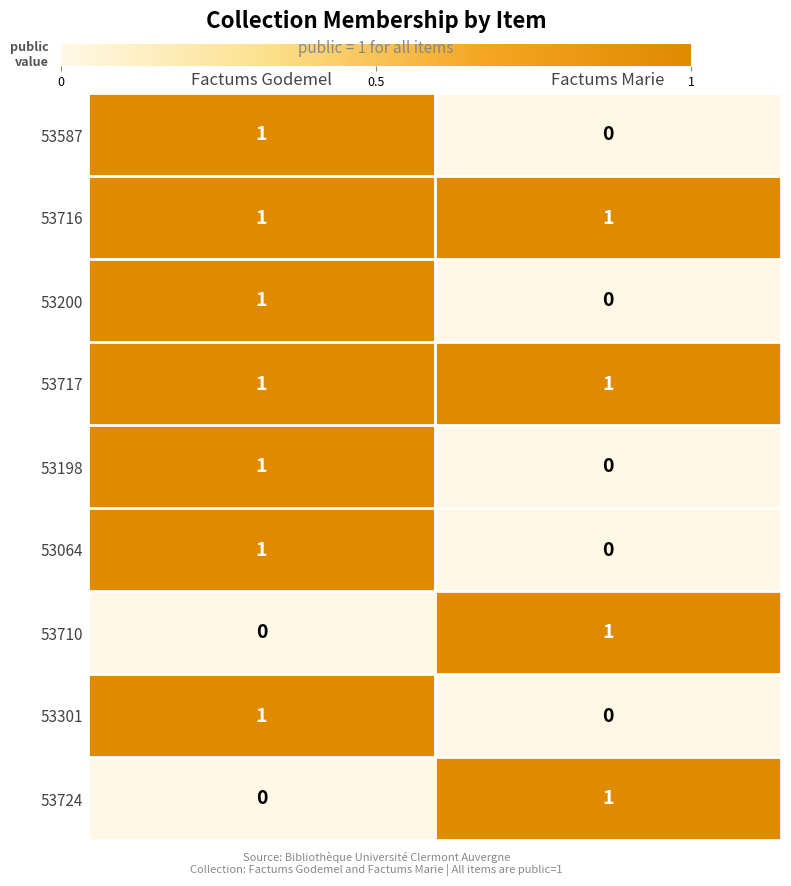

The 53587 series shows 0 at Factums Marie. True or false?

True